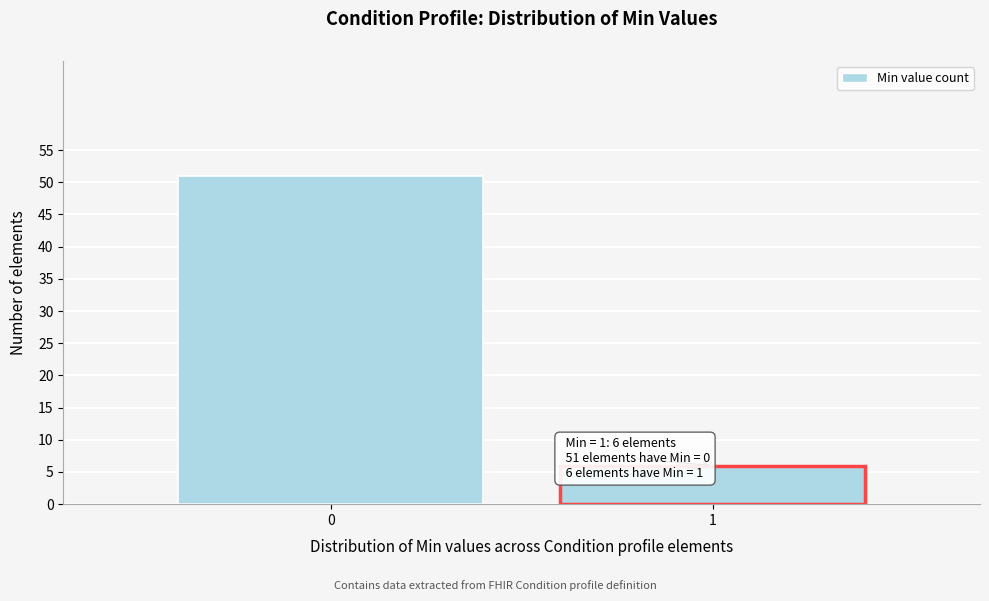

Reading left to right, extract all data points from this chart.

0=51	1=6